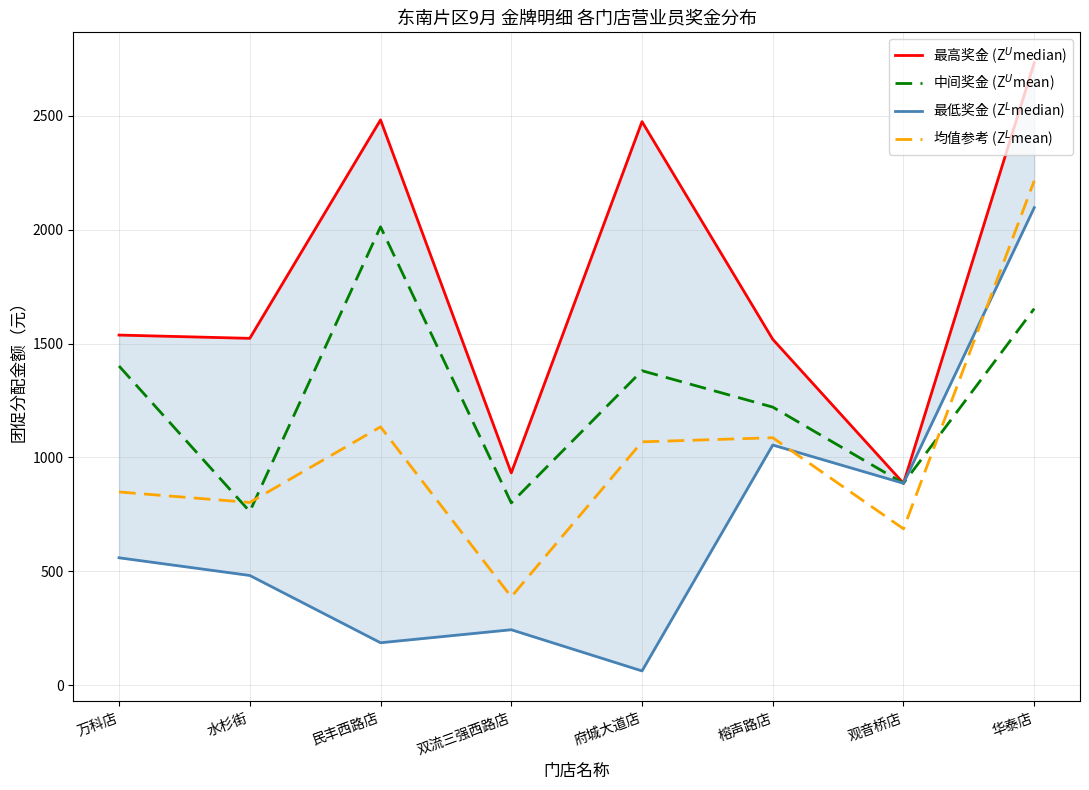

What is the total value across all series at 水杉街?

3568.2